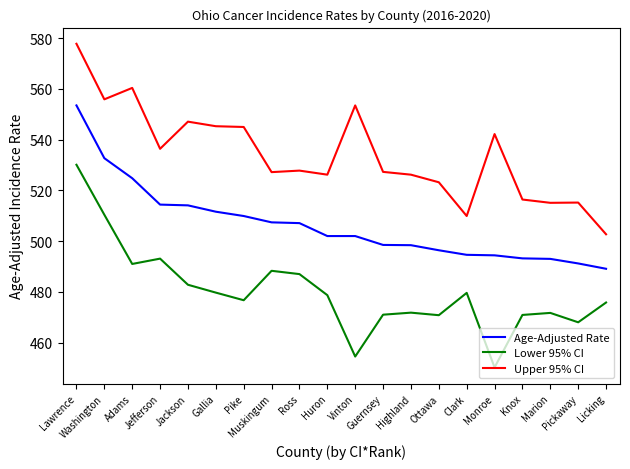

Is it true that Upper 95% CI equals 555.9 at Washington?

True